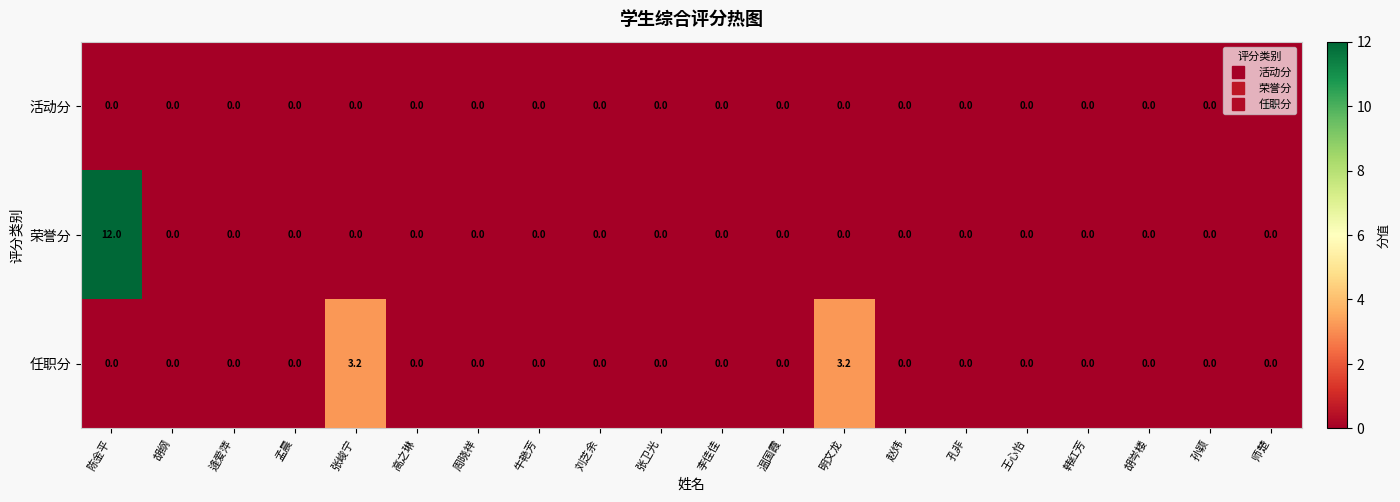

What is the total value across all series at 明文龙?

3.2